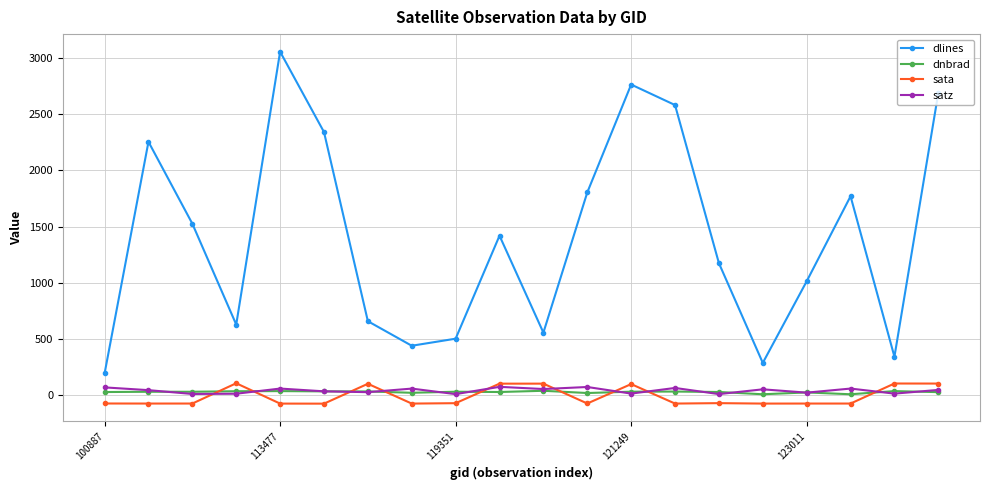

What is the smallest value displayed?

-80.8